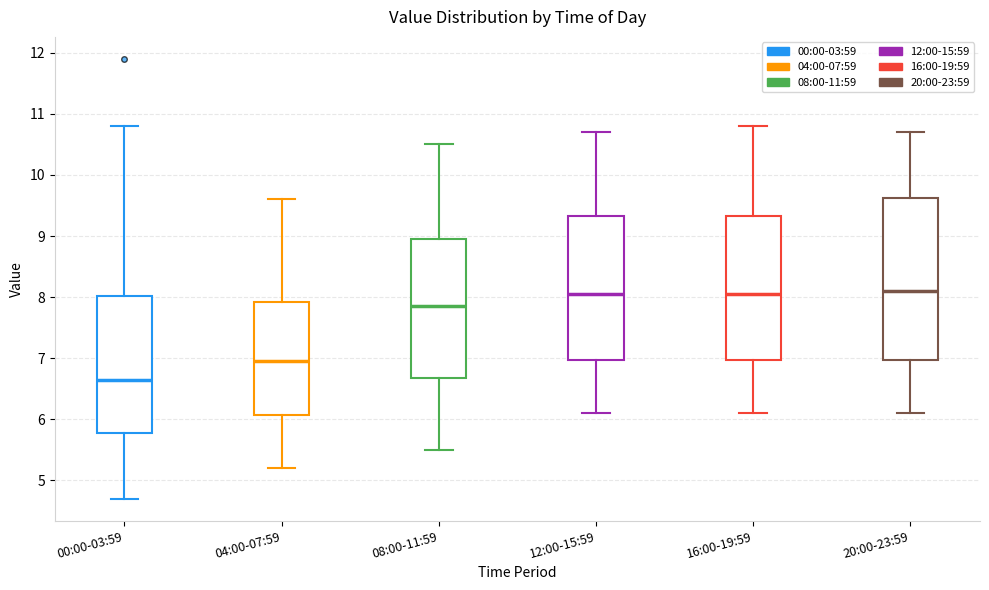

Comparing the boxes themselves (not the whiskers), which one is the tallest?

20:00-23:59